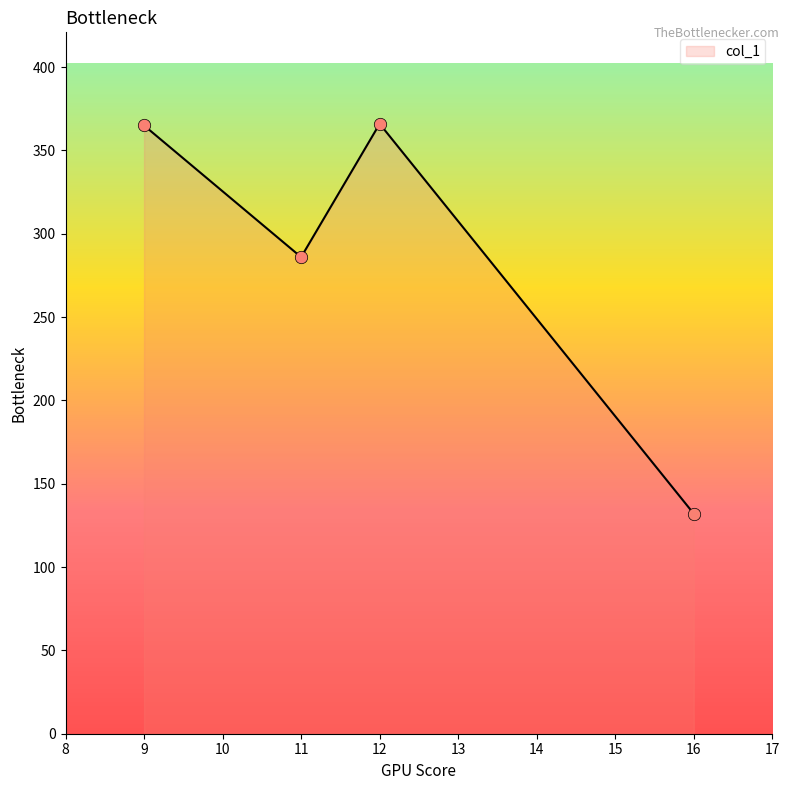

What is the change in value from 11 to 16?

-154